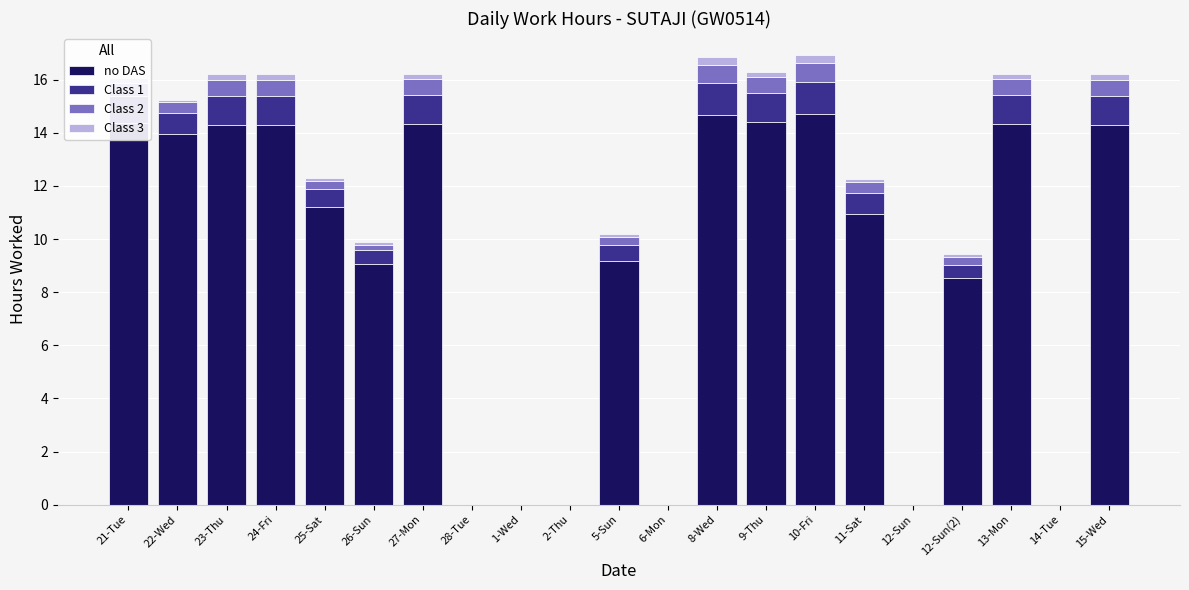

Is it true that no DAS equals 9.4 at 27-Mon?

False